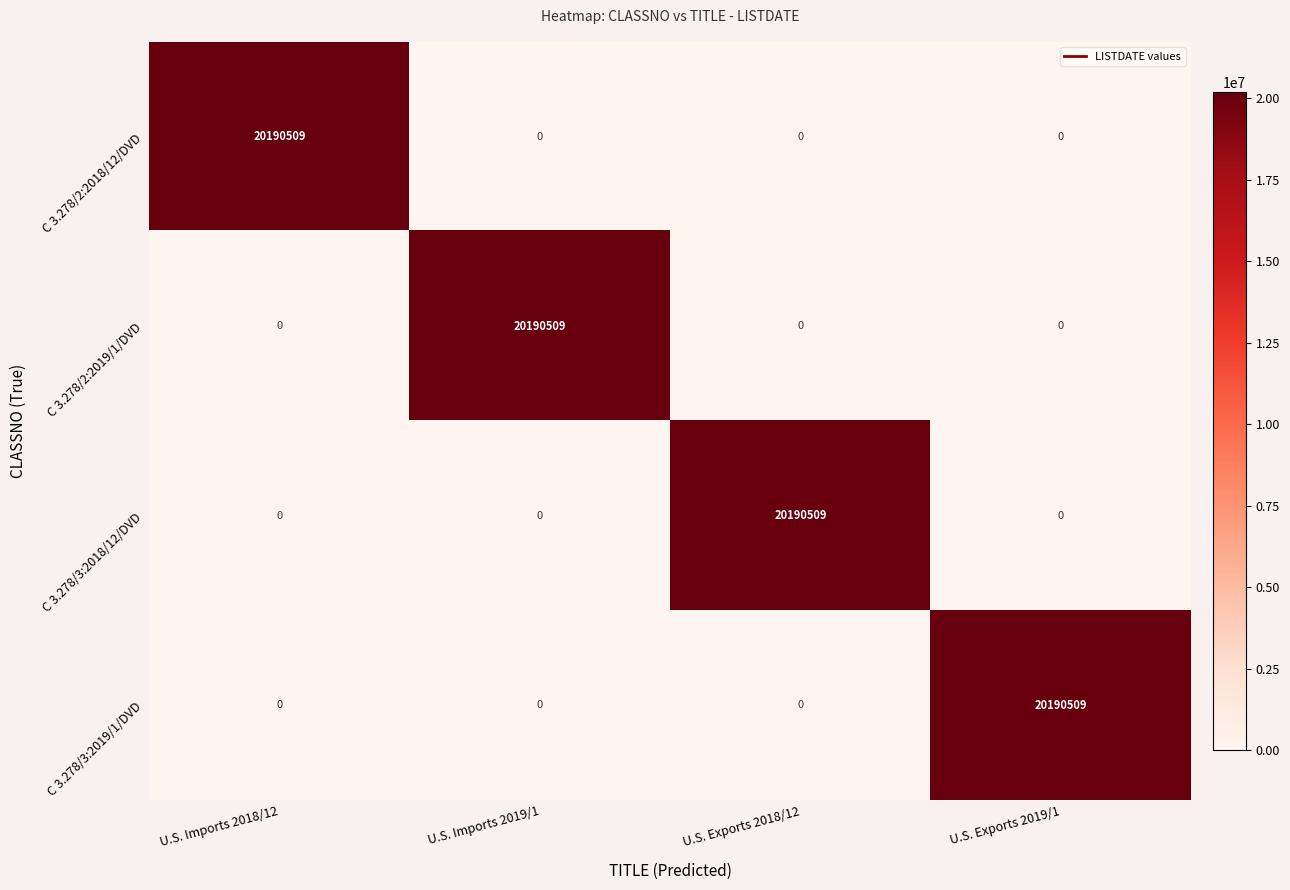

At how many categories does at least one series exceed 7326478?

4